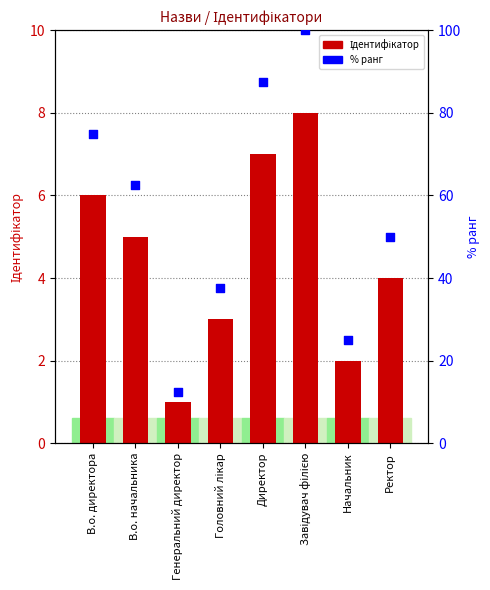

At how many categories does at least one series exceed 62?

4